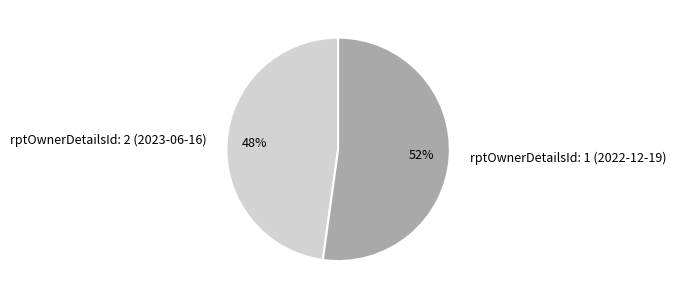

Is it true that rptOwnerDetailsId: 2 (2023-06-16) is 48% of the pie?

True